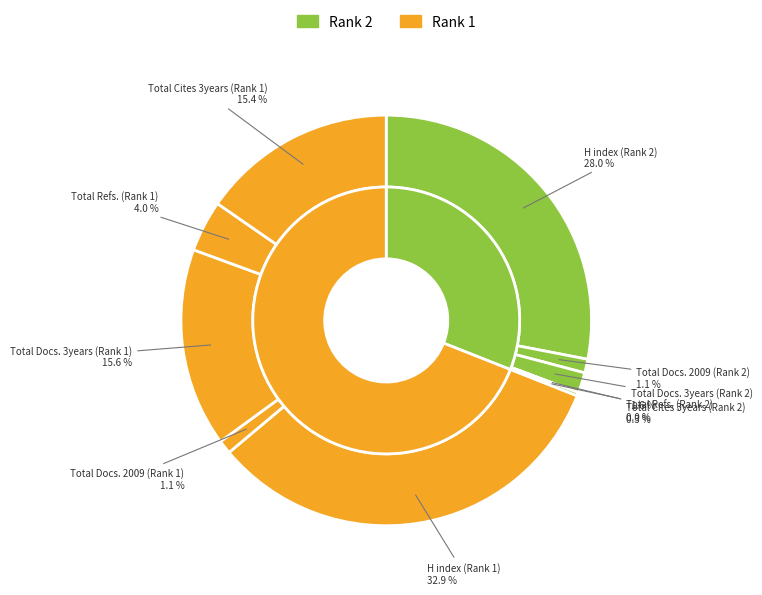

Count the number of slices in the pie.

10